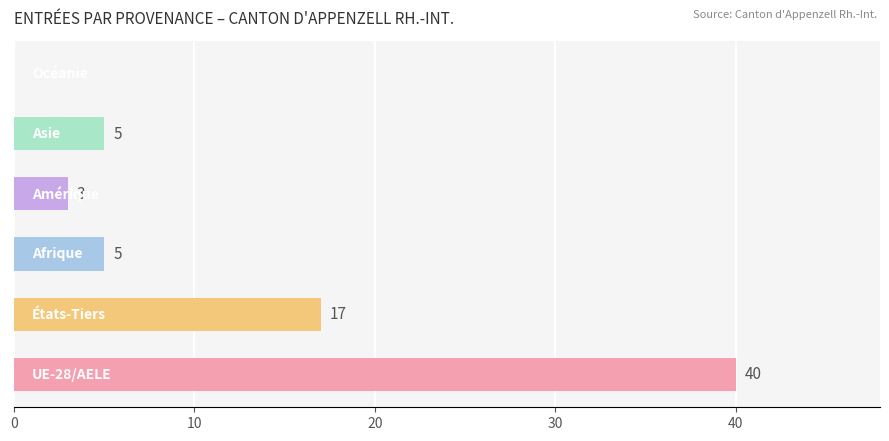

What is the greatest value displayed?

40